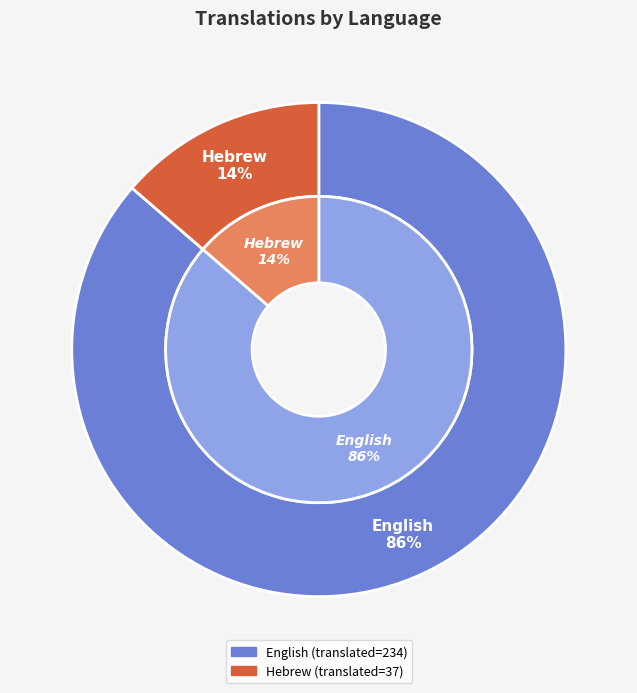

Which category has the biggest portion of the pie?

English